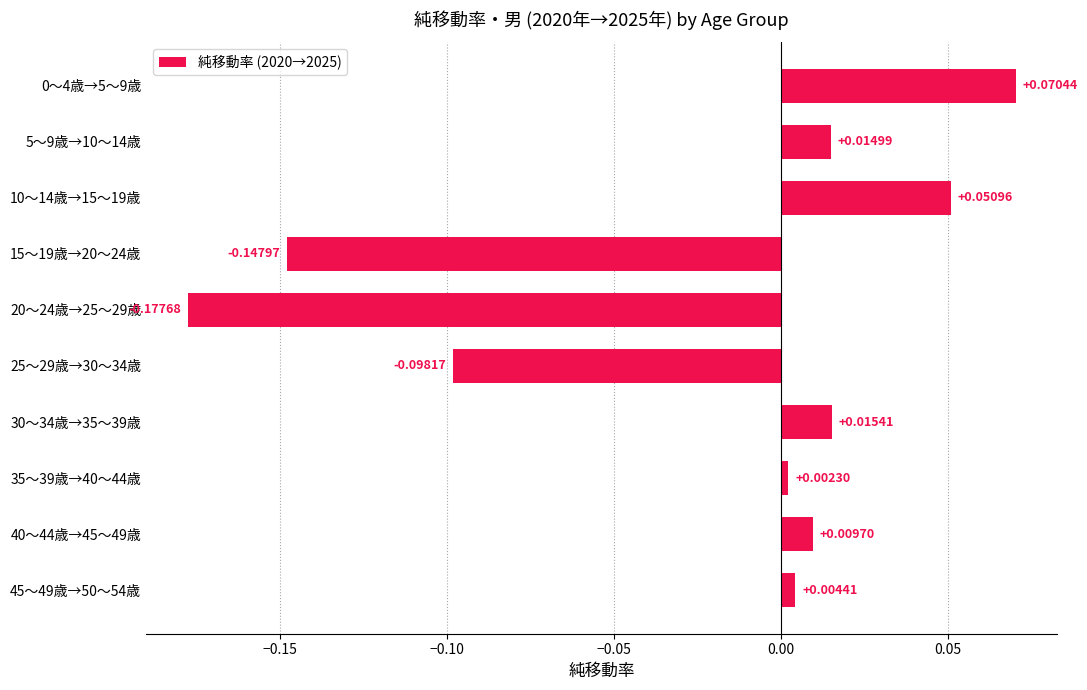

What is the difference between the maximum and minimum values?

0.2